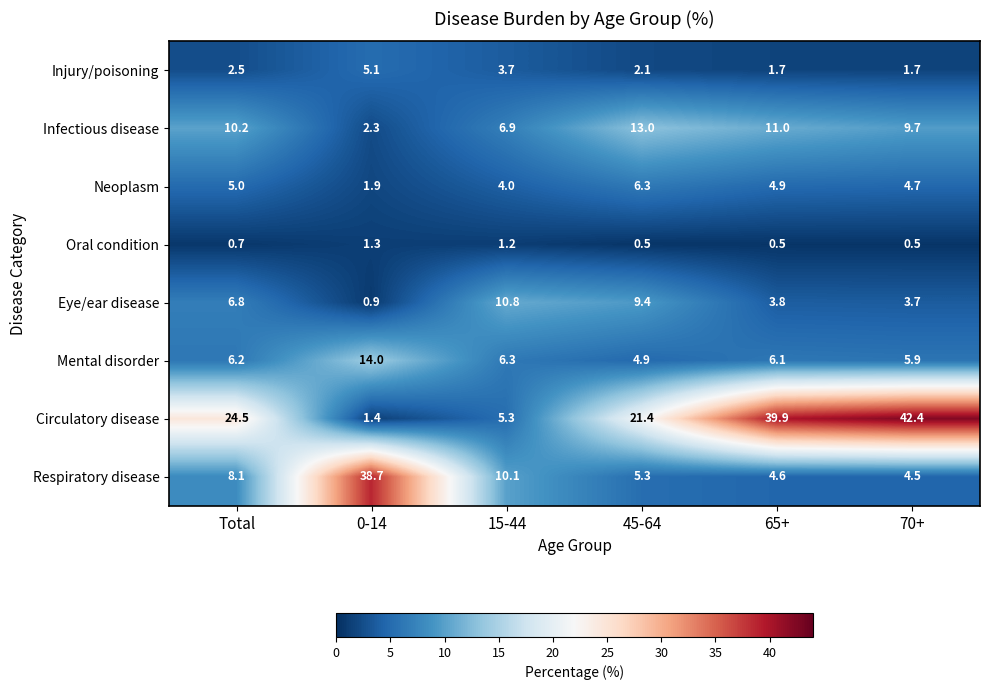

Which category has the highest value in the Circulatory disease series?

70+